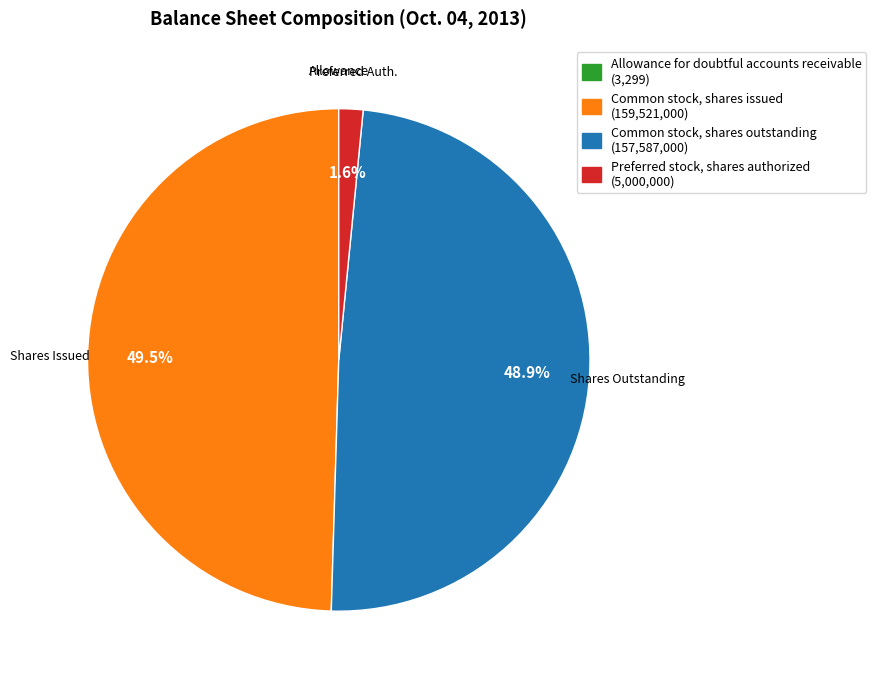

Is Common stock, shares issued the majority of the pie?

No